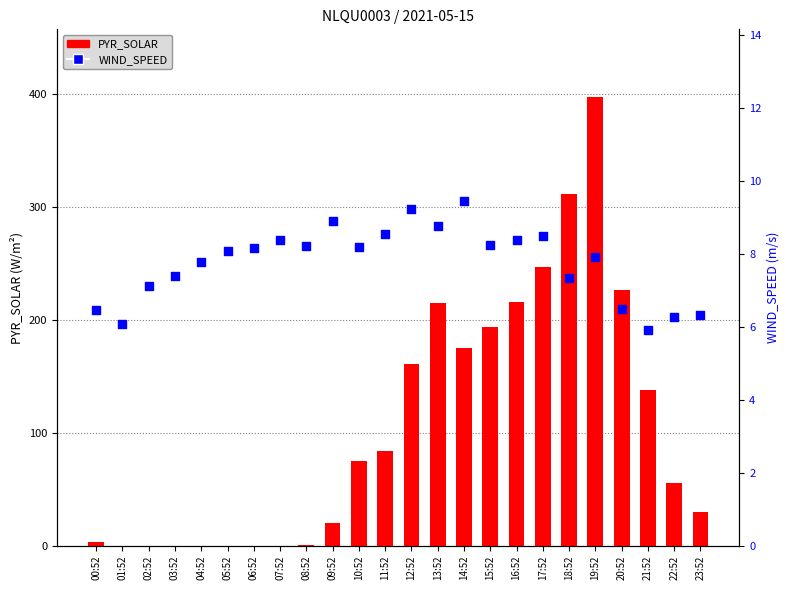

Which series contains the lowest Y value?

PYR_SOLAR